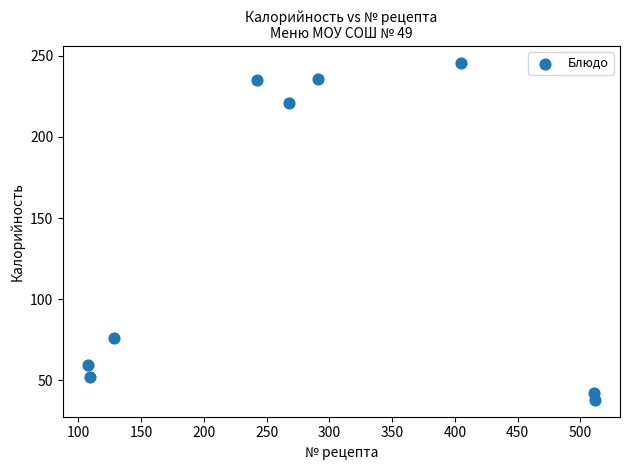

What is the range of X values (max minus min)?

403.3